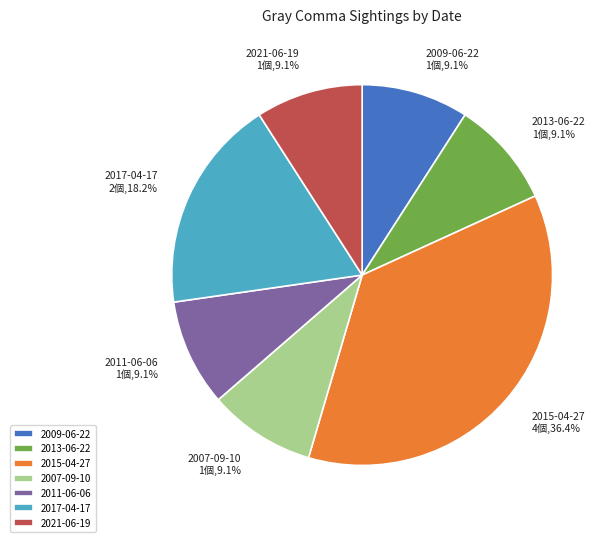

How many segments does this pie chart have?

7